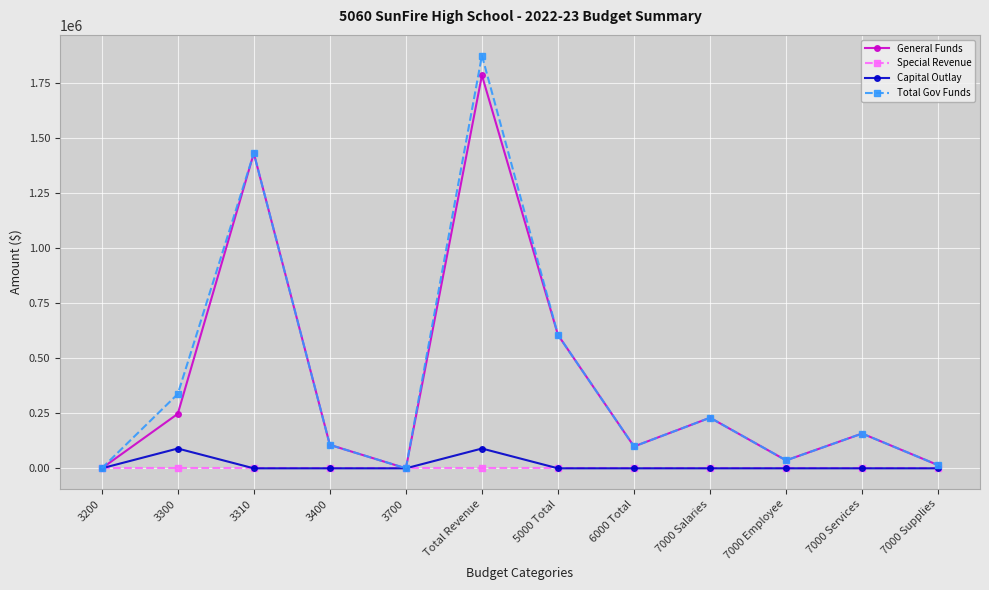

What is the label of the 11th point from the right?

3300